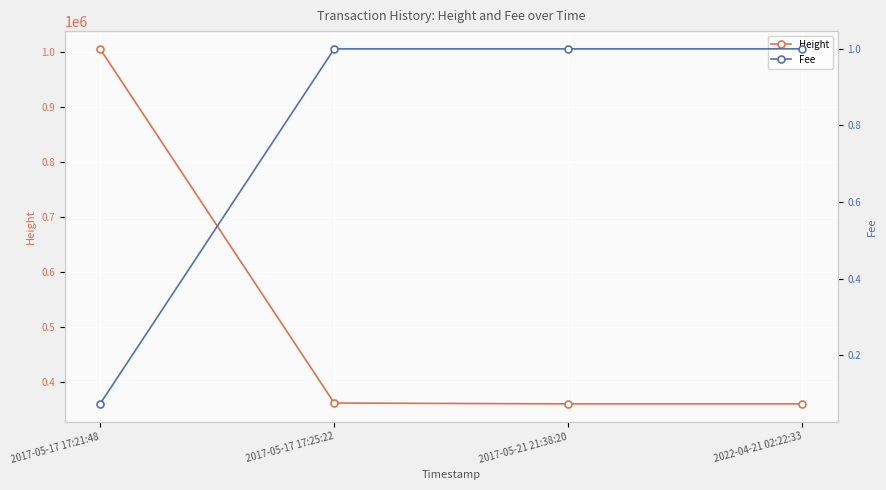

Which series has the largest total across all categories?

Height